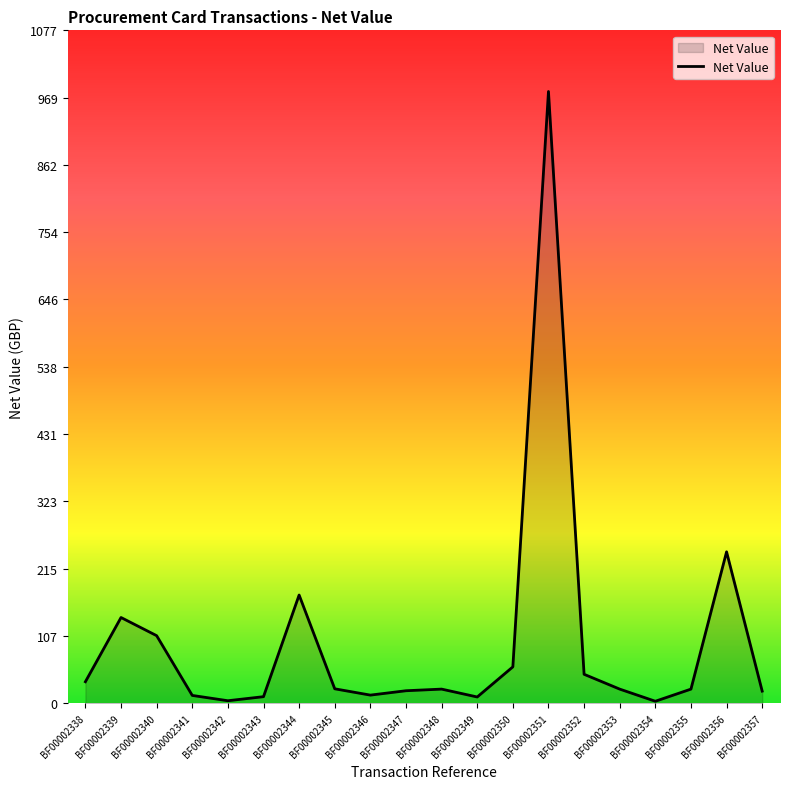

What is the difference between the values at BF00002341 and BF00002344?

160.8